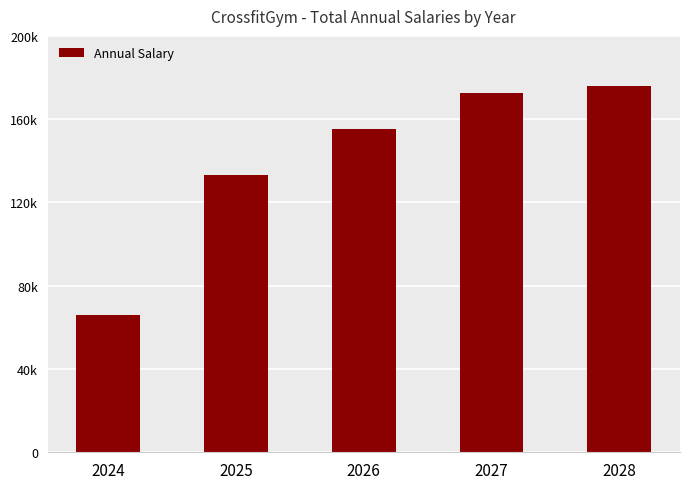

Rank the categories by value from highest to lowest.

2028, 2027, 2026, 2025, 2024